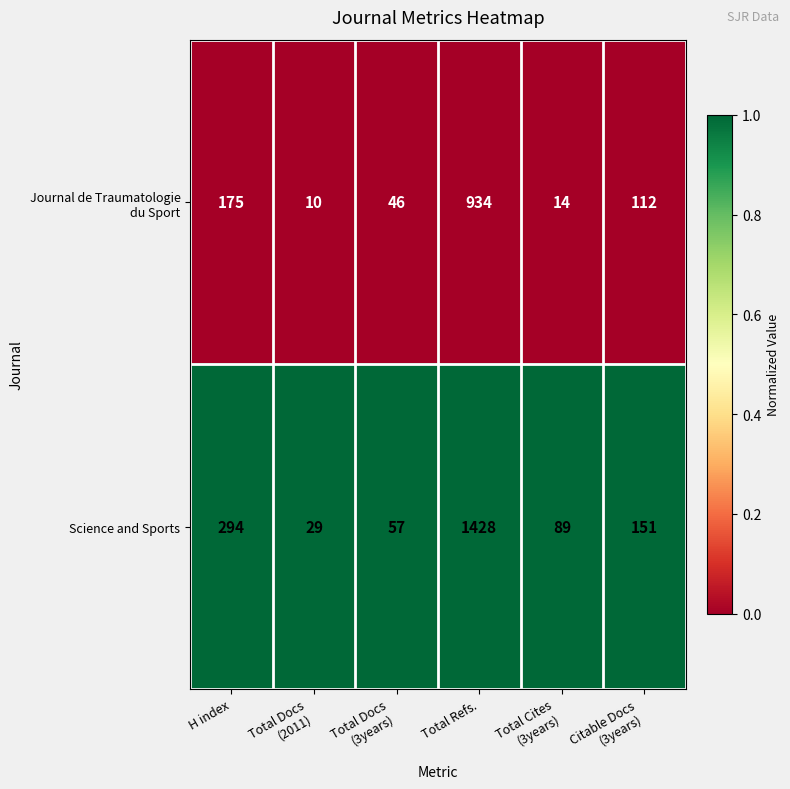

At which category is the sum across all series the highest?

Total Refs.